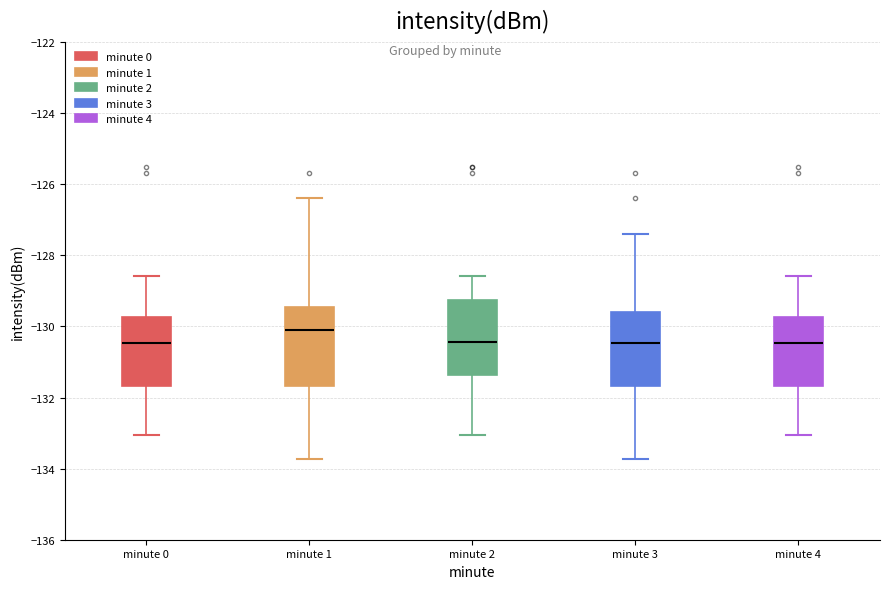

Reading left to right, read every box against the y-axis: the position of its median line, the range the box covers, and the ends of its whiskers. The values are not printed on the chart, so give them approximately, as read against the axis.

minute 0: median -130.4, box -131.6 to -129.8, whiskers -133.0 to -128.6
minute 1: median -130.2, box -131.6 to -129.4, whiskers -133.8 to -126.4
minute 2: median -130.4, box -131.4 to -129.2, whiskers -133.0 to -128.6
minute 3: median -130.4, box -131.6 to -129.6, whiskers -133.8 to -127.4
minute 4: median -130.4, box -131.6 to -129.8, whiskers -133.0 to -128.6